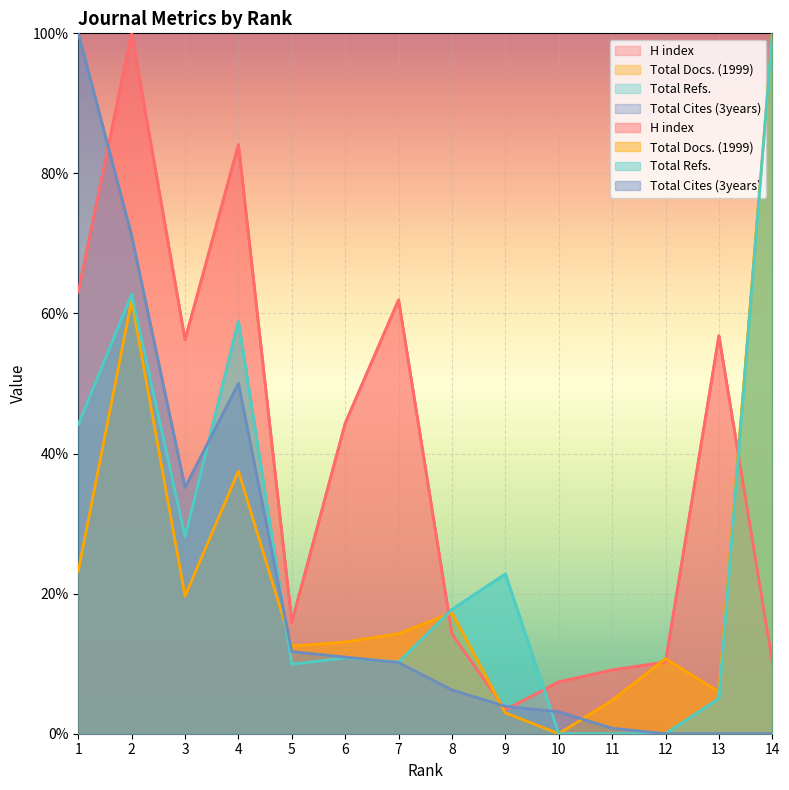

Reading left to right, what are all the values shown in this chart?

H index: 1=63.1	2=100.0	3=56.2	4=84.1	5=15.9	6=44.3	7=61.9	8=14.2	9=3.4	10=7.4	11=9.1	12=10.2	13=56.8	14=10.2
Total Docs. (1999): 1=23.2	2=61.9	3=19.6	4=37.5	5=12.5	6=13.1	7=14.3	8=17.3	9=3.0	10=0.0	11=4.8	12=10.7	13=6.0	14=100.0
Total Refs.: 1=44.2	2=62.8	3=28.1	4=58.9	5=9.9	6=10.8	7=10.2	8=17.7	9=22.8	10=0.0	11=0.0	12=0.0	13=5.0	14=100.0
Total Cites (3years): 1=100.0	2=71.1	3=35.2	4=50.0	5=11.7	6=10.9	7=10.2	8=6.2	9=3.9	10=3.1	11=0.8	12=0.0	13=0.0	14=0.0